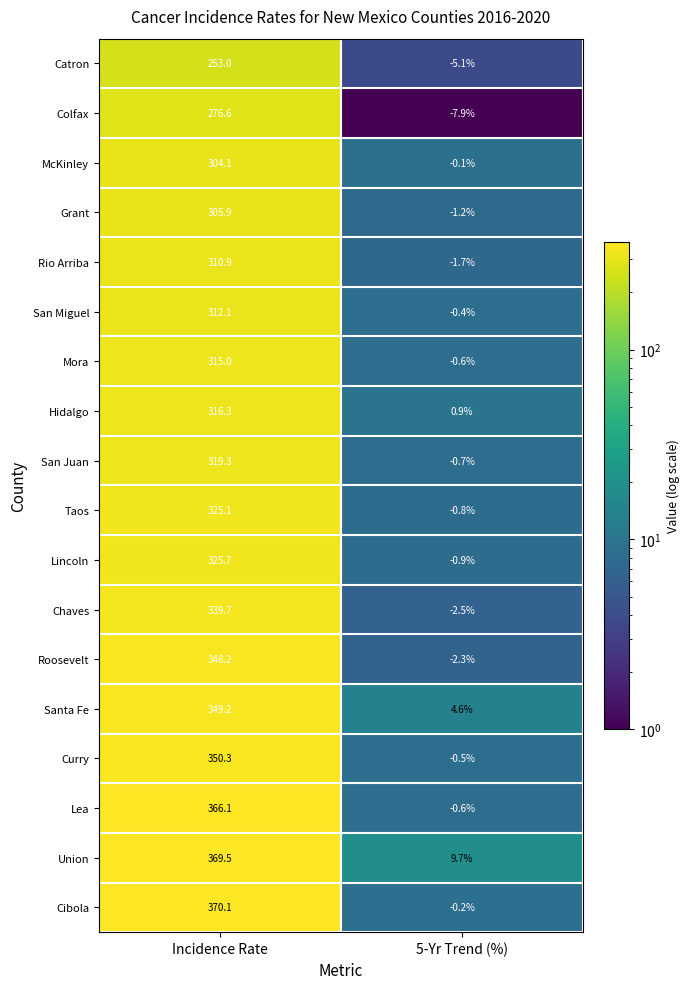

What is the smallest value displayed?

-7.9